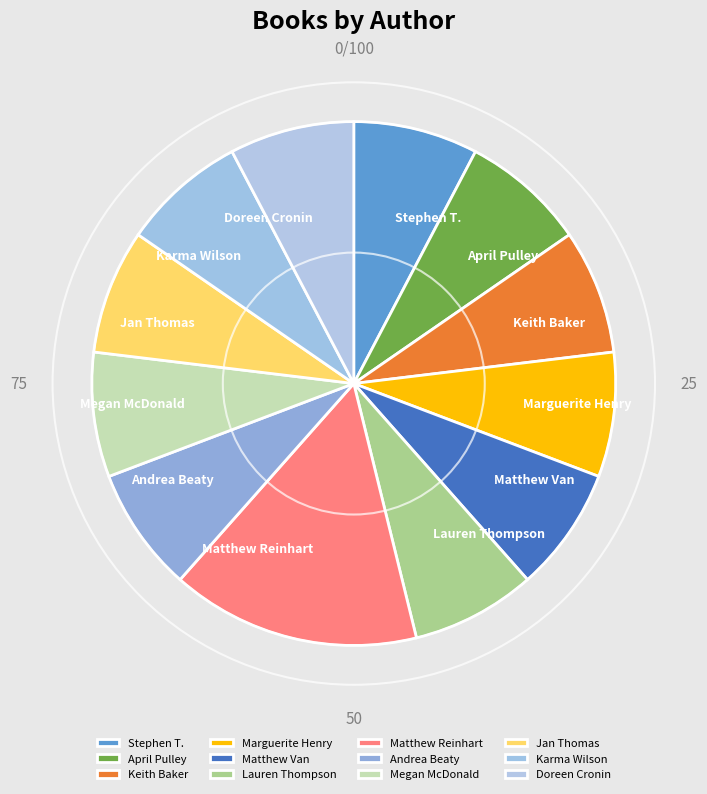

Count the number of slices in the pie.

12